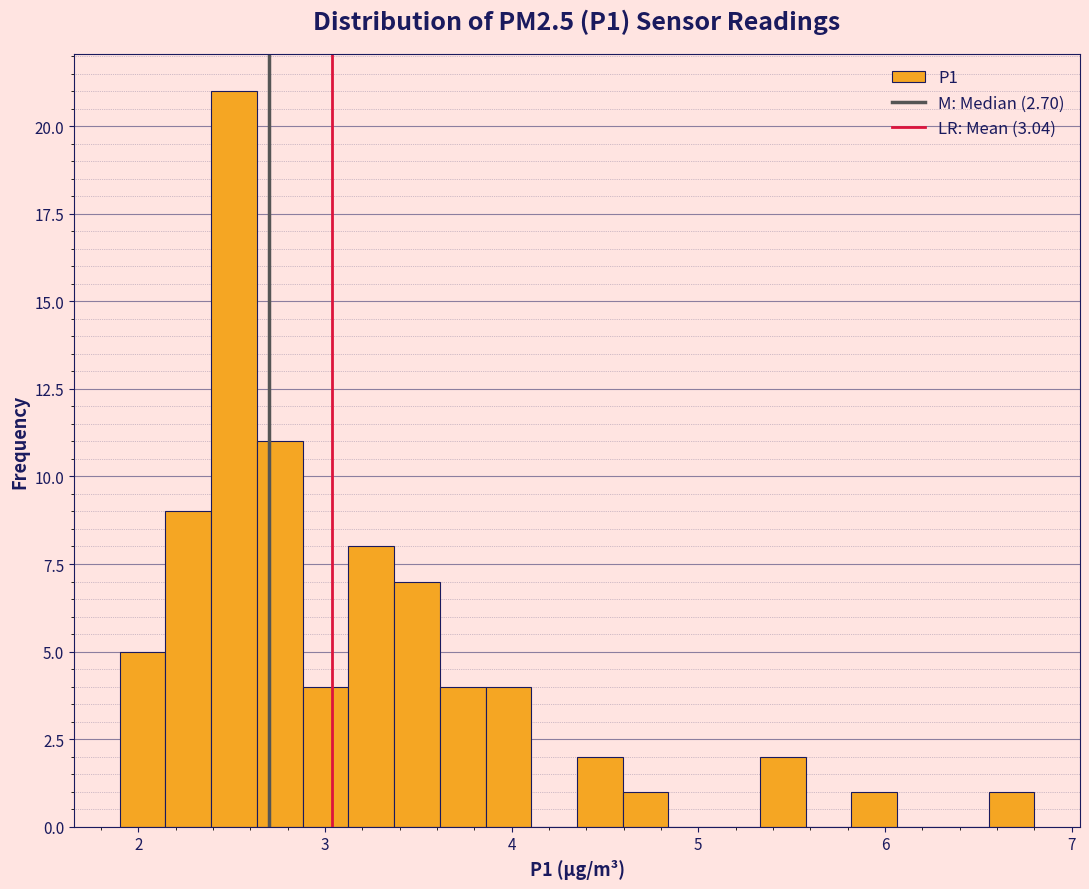

Read against the x-axis, roughly where is the centre of the tallest bar?

2.5